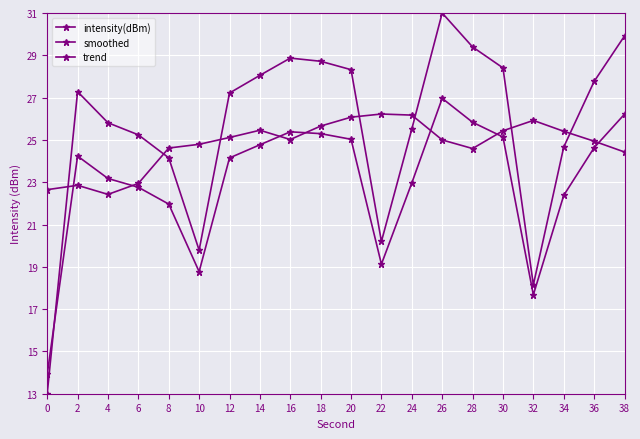

At 28, list the series in order from smallest to largest.

smoothed, trend, intensity(dBm)